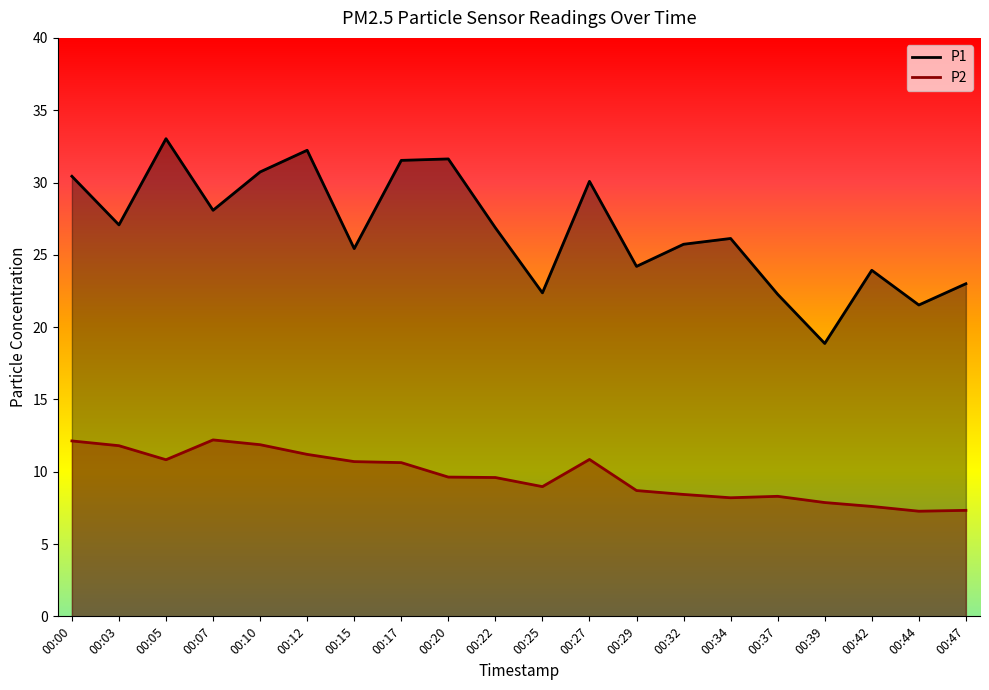

True or false: P2 and P1 cross at least once.

False